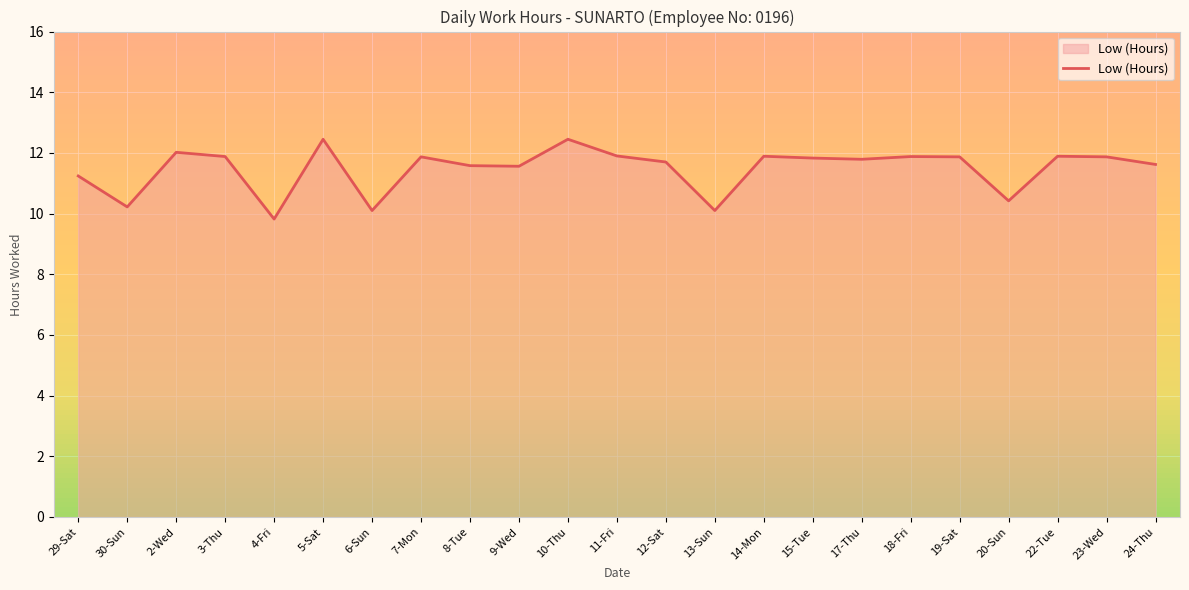

Is it true that the value at 12-Sat is 11.7?

True